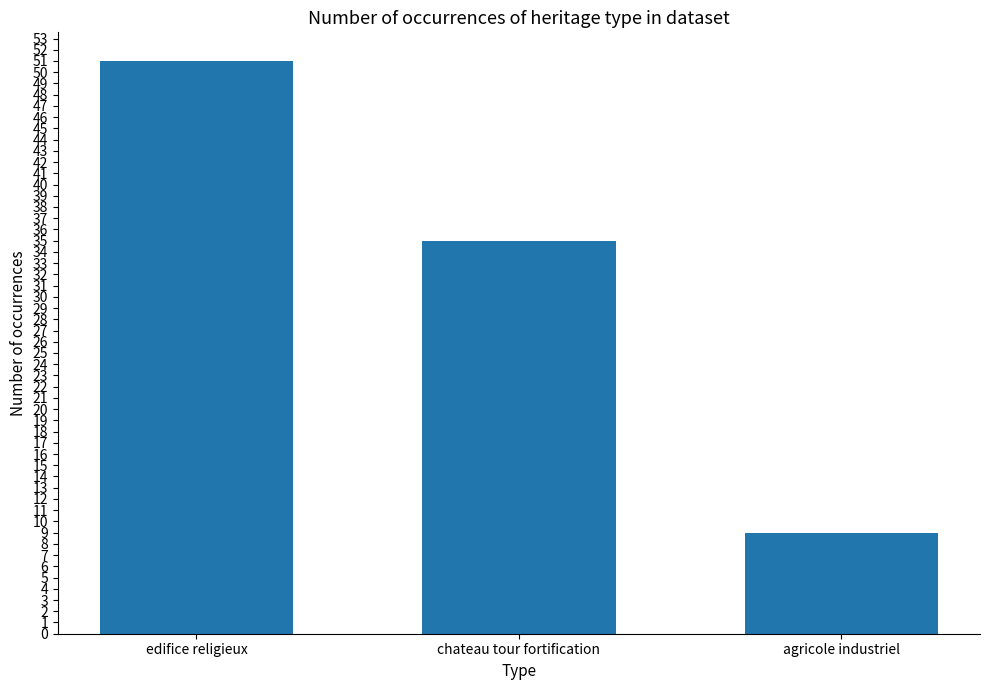

What is the difference between the values at agricole industriel and edifice religieux?

42